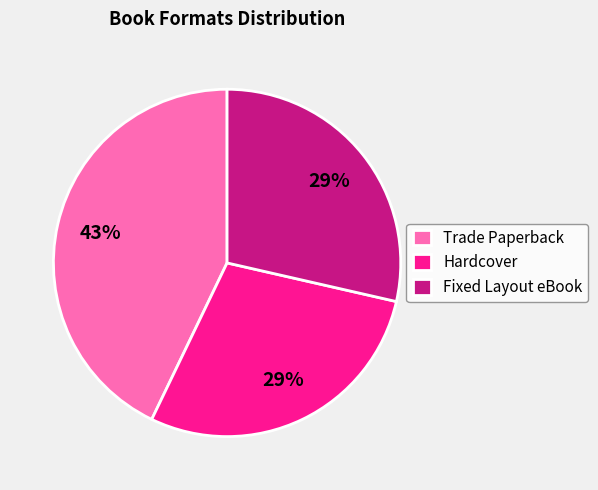

To the nearest percent, what percentage of the pie is Trade Paperback?

43%